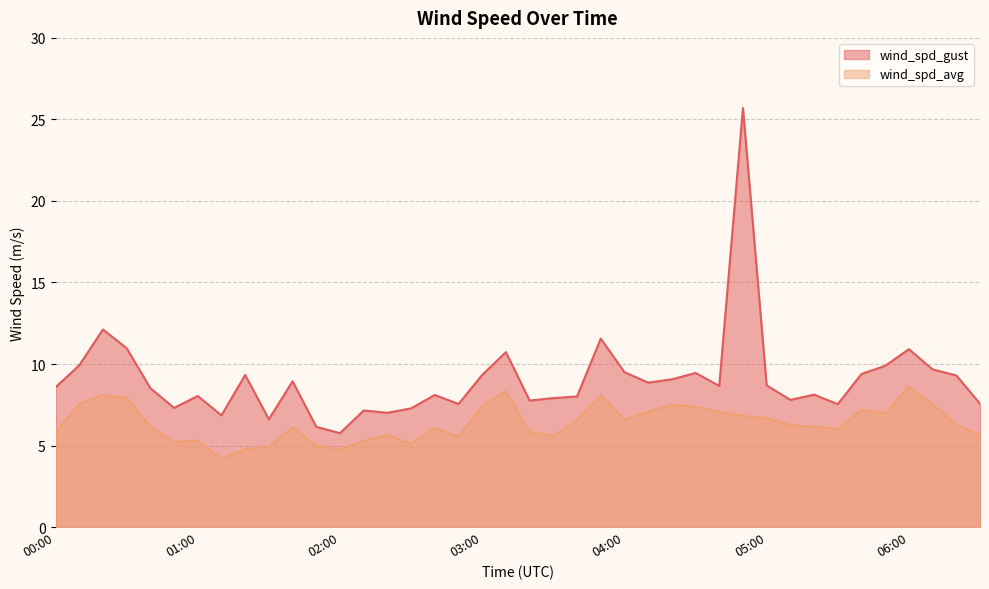

True or false: wind_spd_avg has a value of 7.4 at 04:30.

True